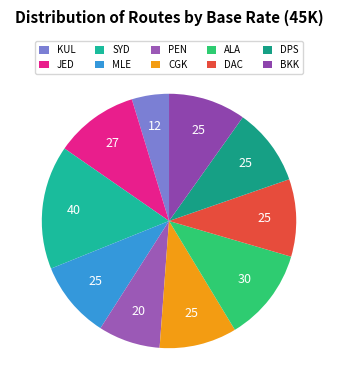

Approximately how many times larger is the value at MLE compared to BKK?

1.0